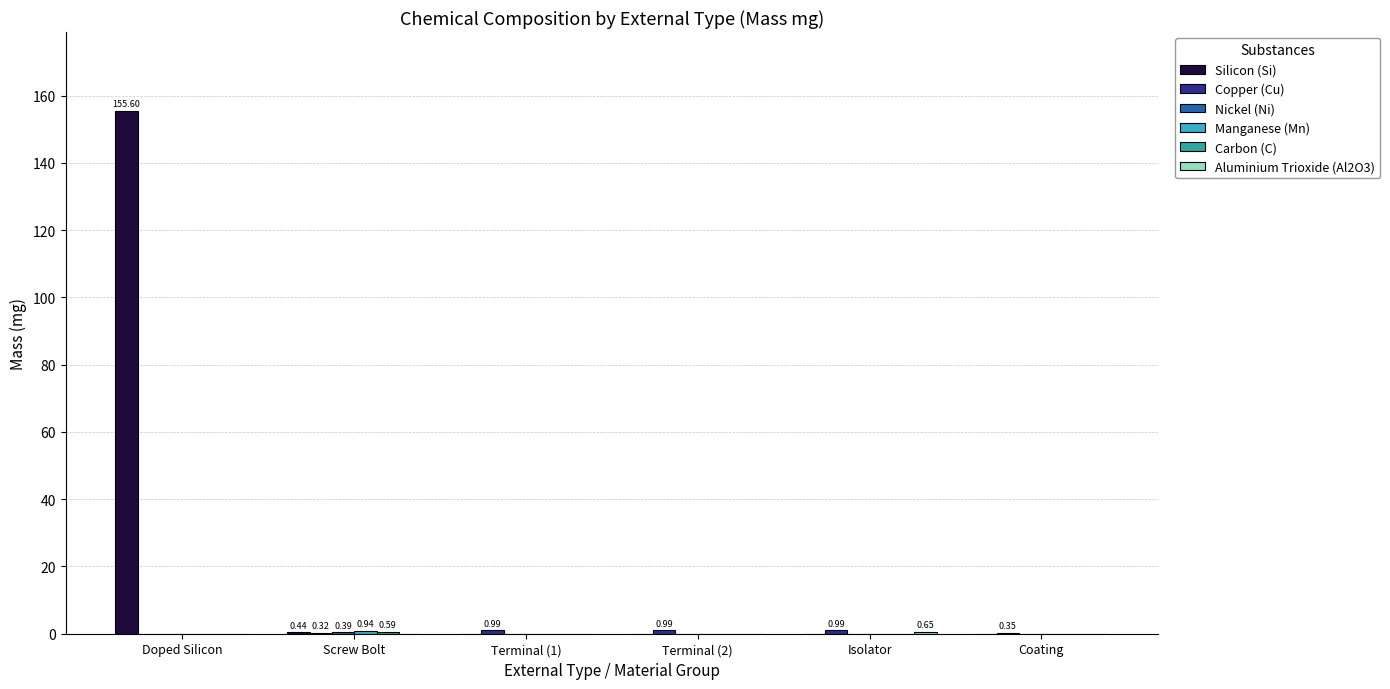

Which label corresponds to the largest value in the chart?

Doped Silicon